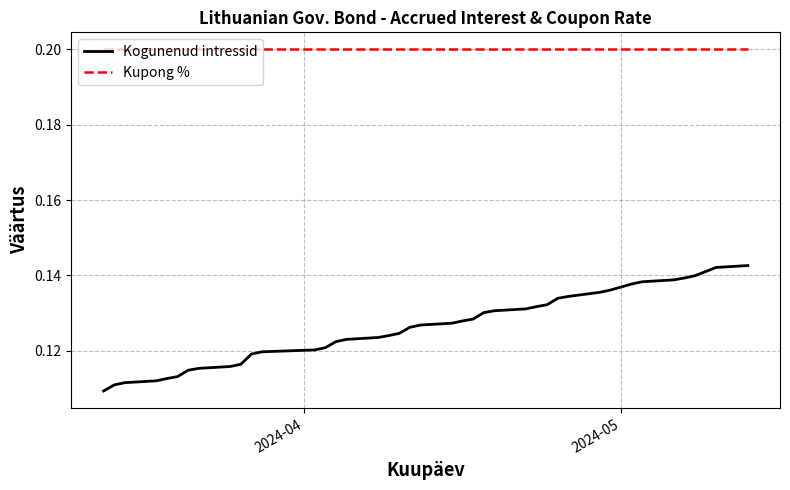

True or false: Kogunenud intressid and Kupong % intersect in this chart.

False